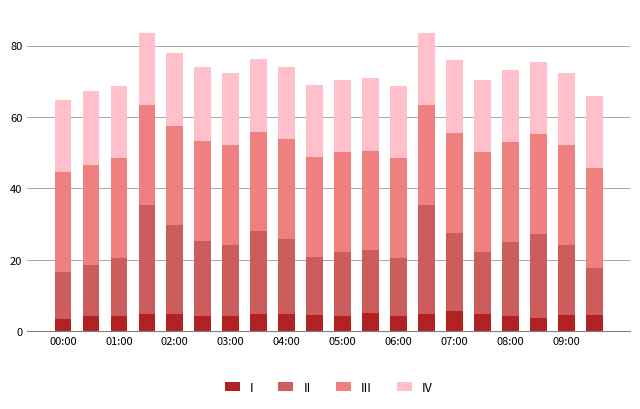

What is the sum of all III values?

560.0